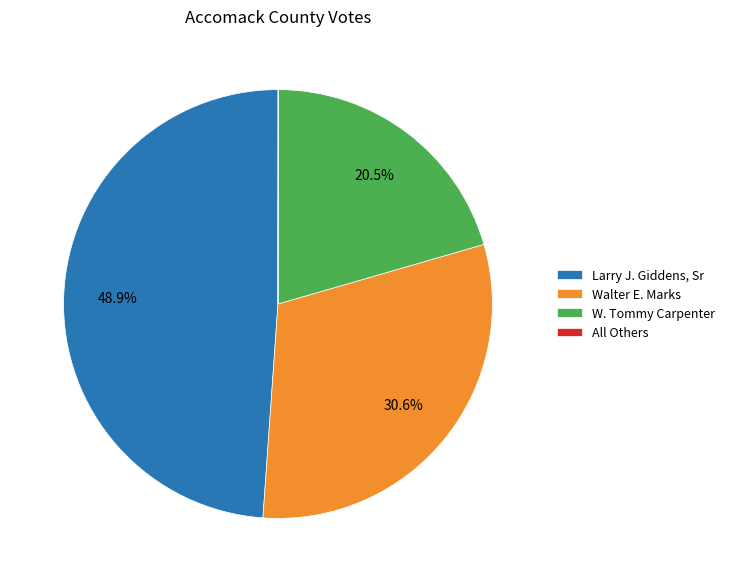

Approximately how many times larger is the value at W. Tommy Carpenter compared to Larry J. Giddens, Sr?

0.4